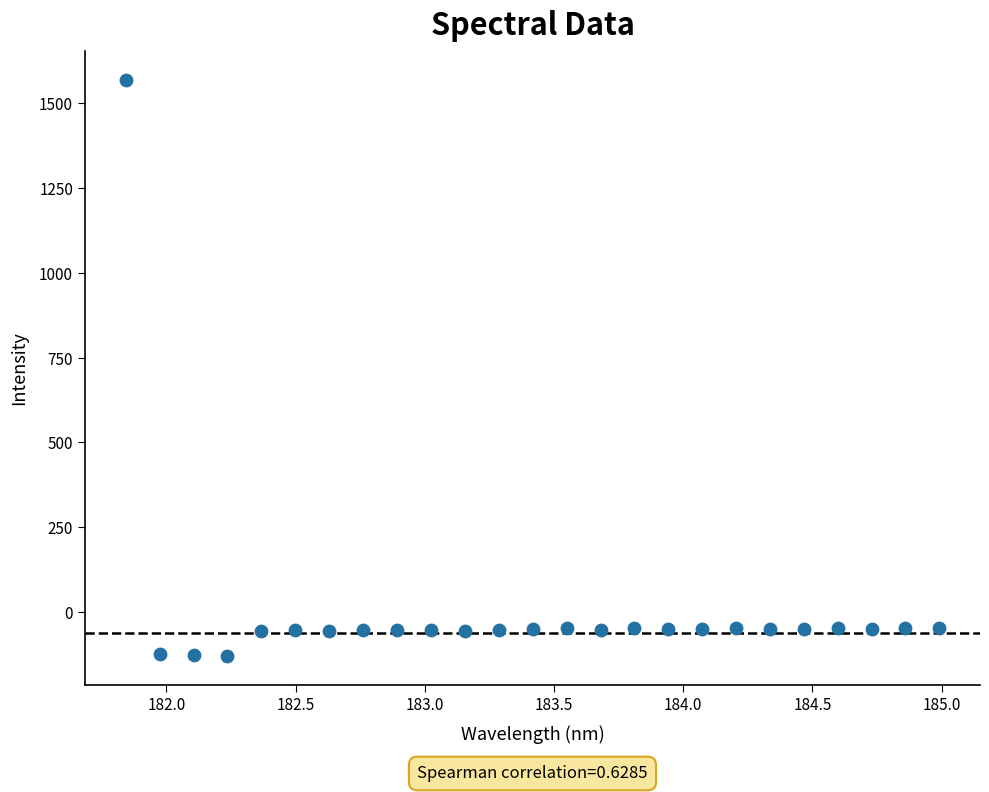

Count the number of points in this scatter plot.

25